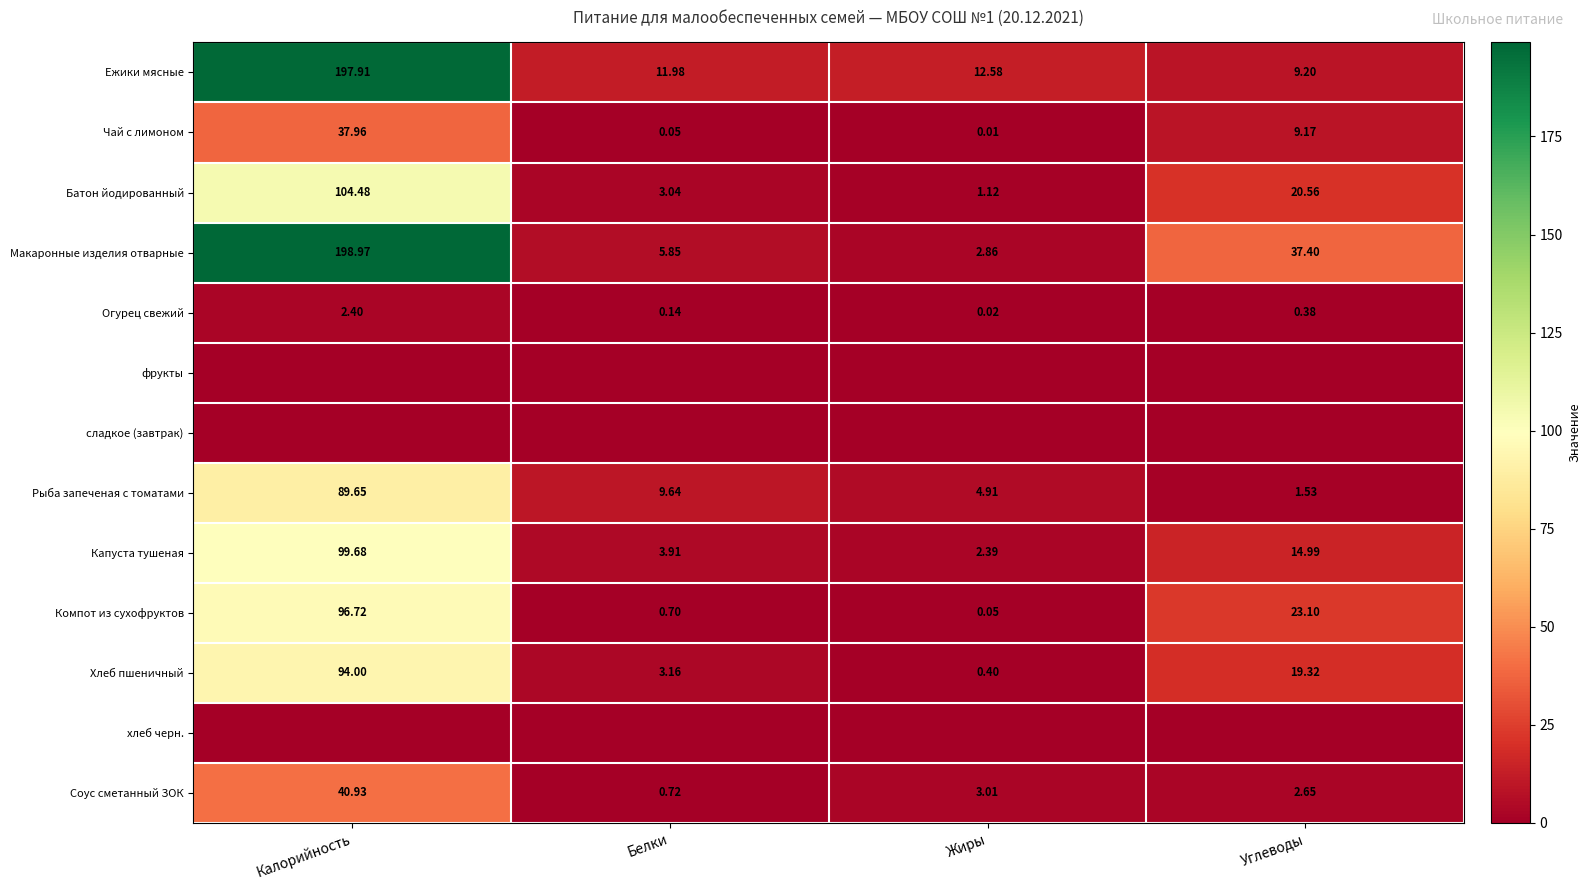

Is the value of Ежики мясные at Белки greater than the value of Капуста тушеная at Калорийность?

No